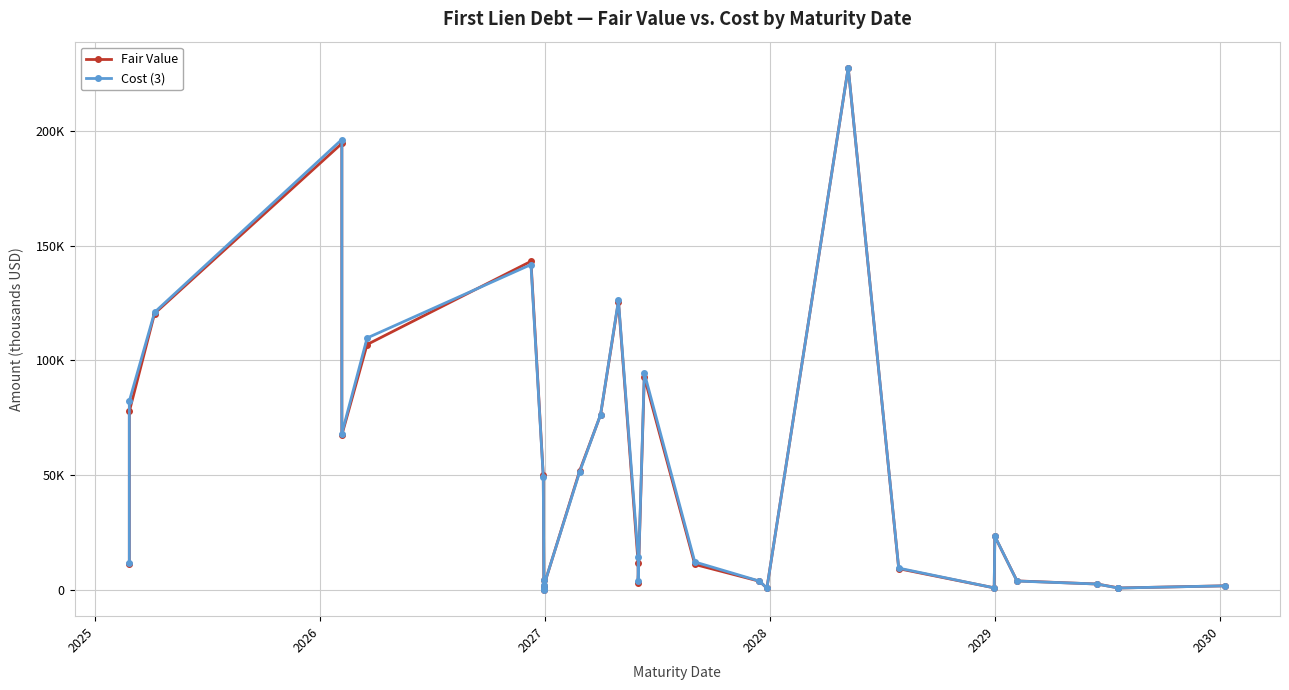

How many intersections are there between Fair Value and Cost (3)?

12